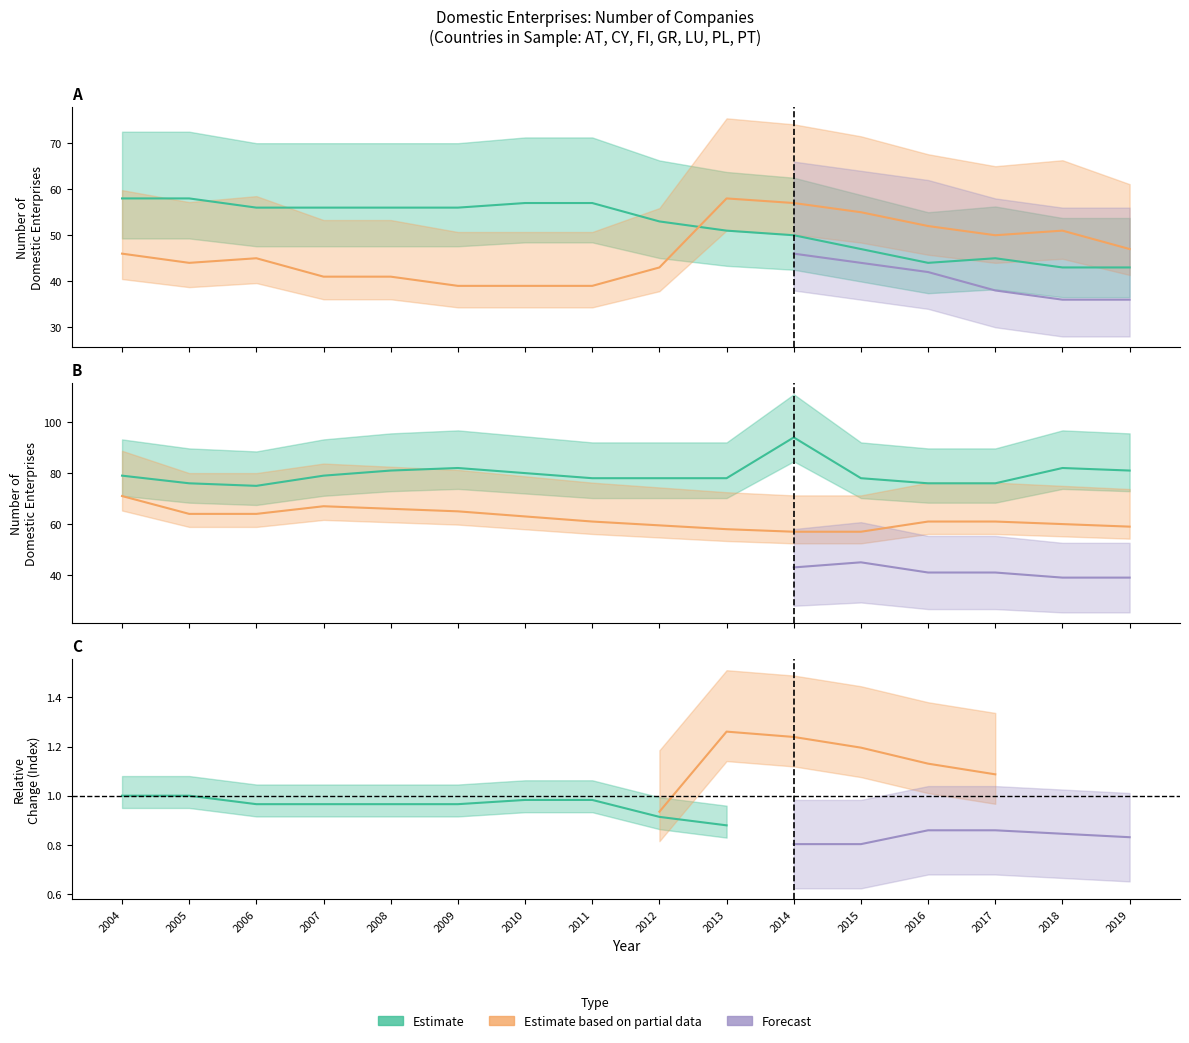

True or false: FI and PL intersect in this chart.

False